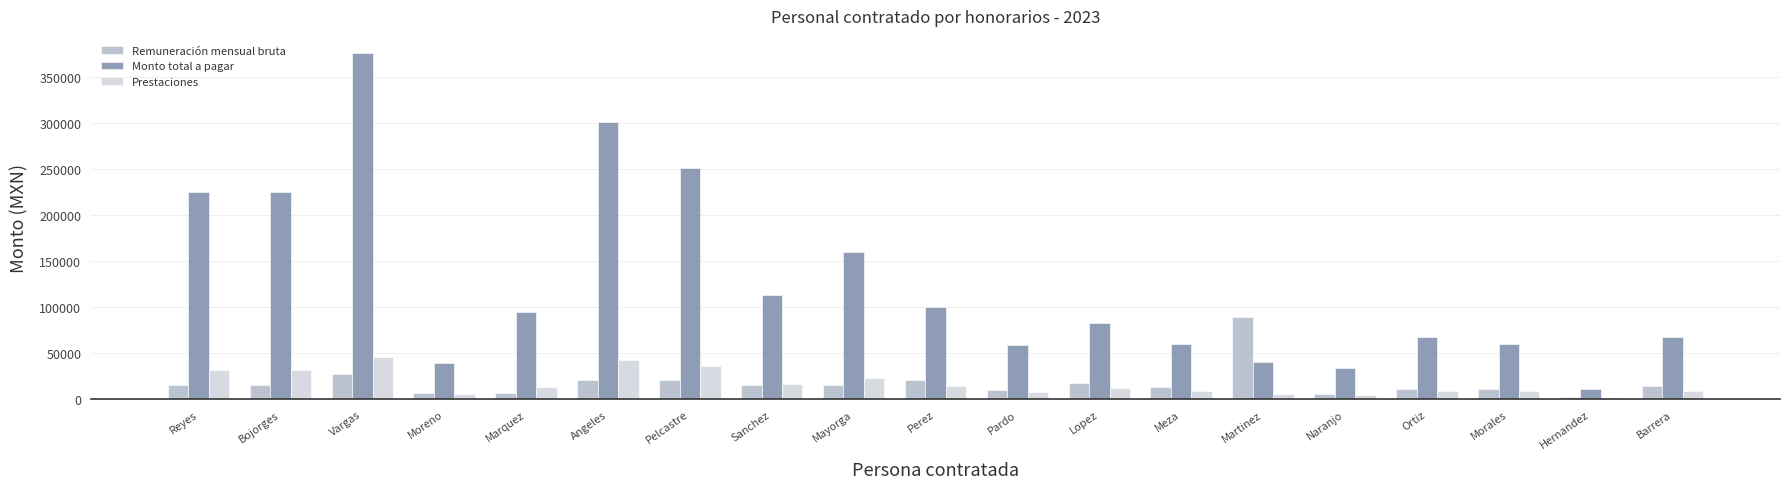

What is the lowest value of the Remuneración mensual bruta series?

2400.0